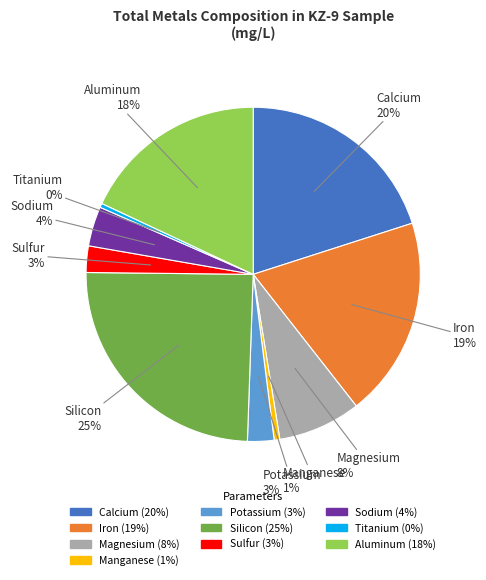

Do Titanium and Sulfur together represent more than half of the pie?

No